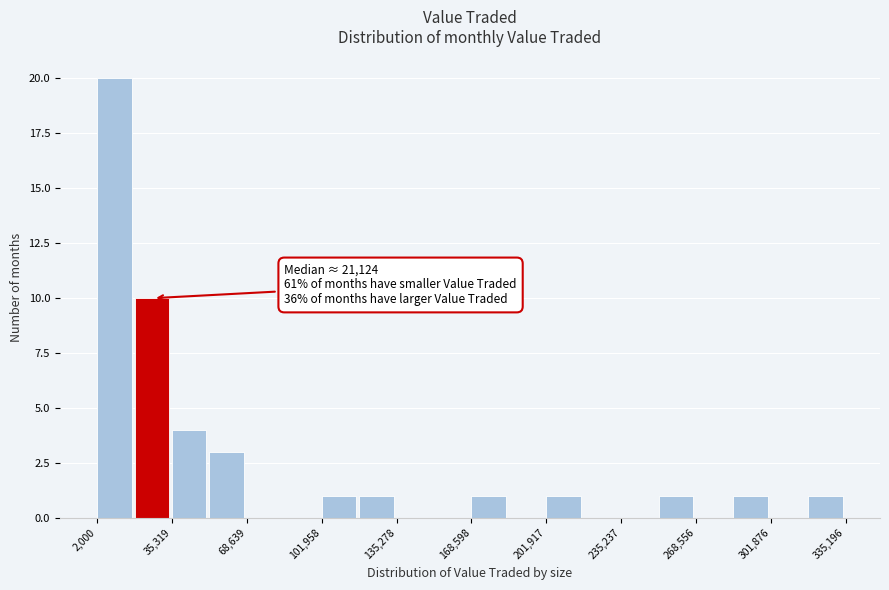

Read against the x-axis, roughly where is the centre of the tallest bar?

10000